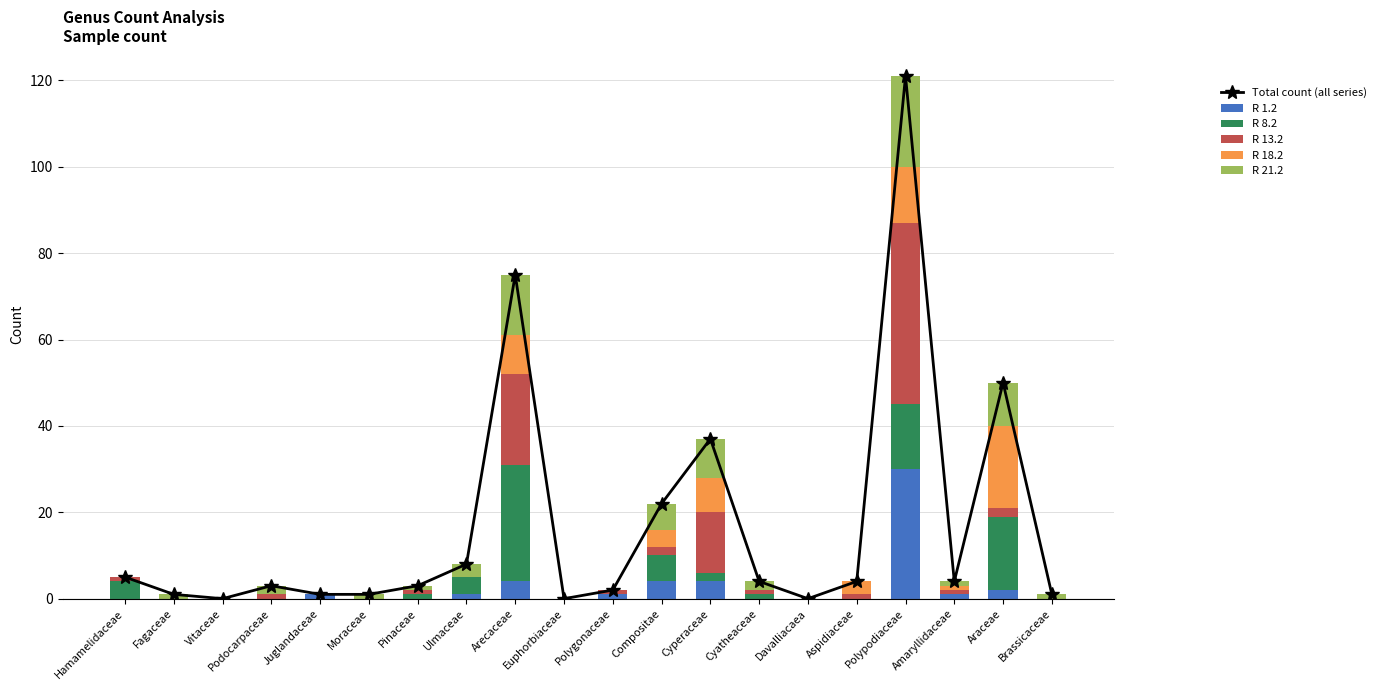

How many data points does each series have?

20